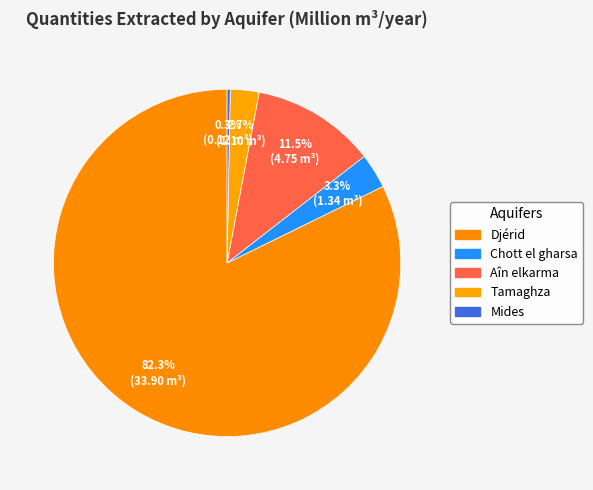

Count the number of slices in the pie.

5